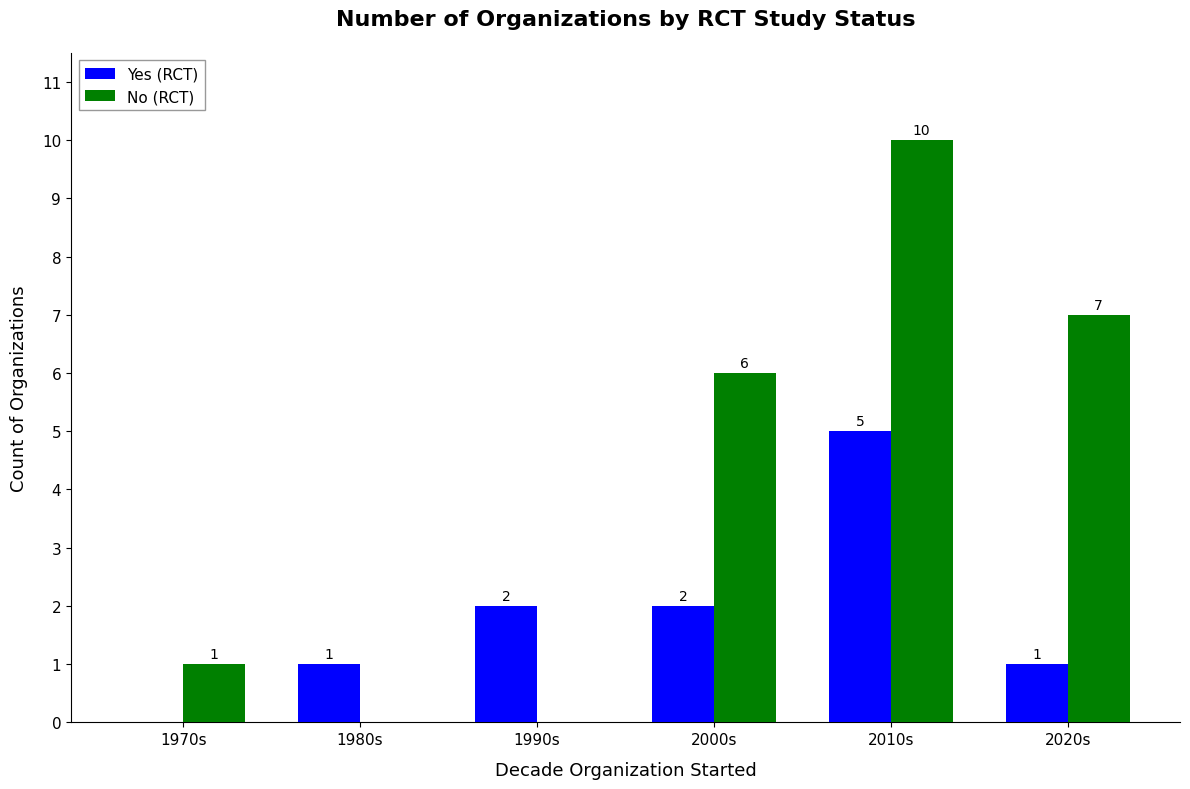

The value of No (RCT) at 2000s is 6. True or false?

True